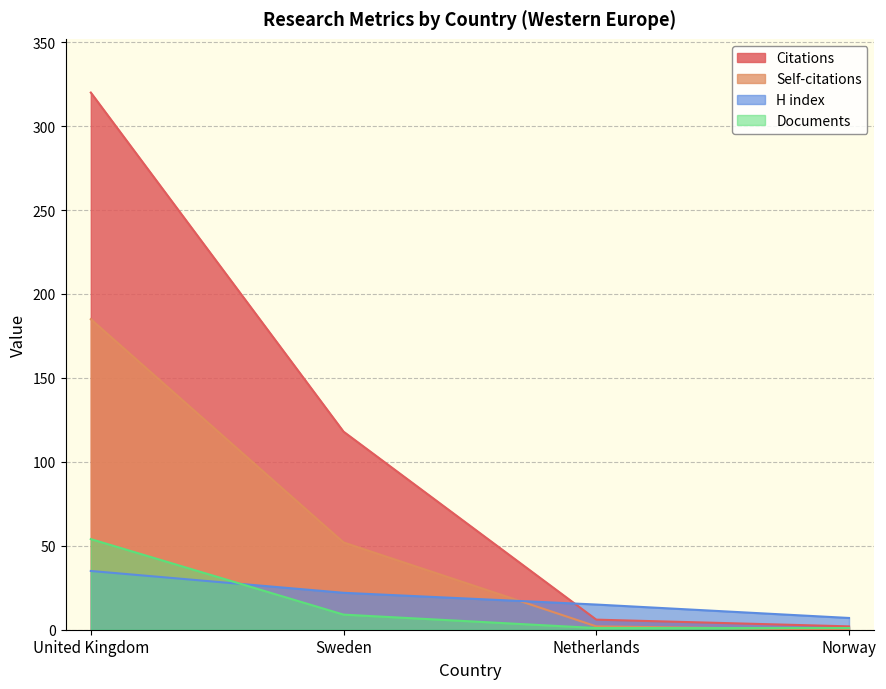

What is the total value across all series at United Kingdom?

594